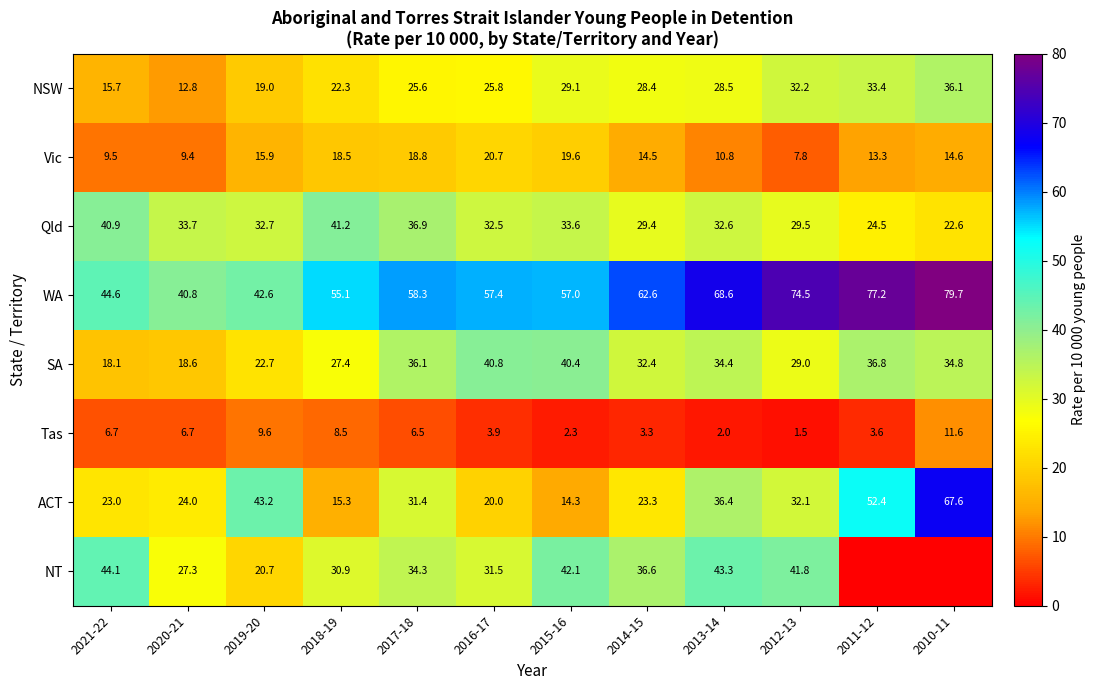

What is the difference between the highest and lowest values at 2015-16?

54.7